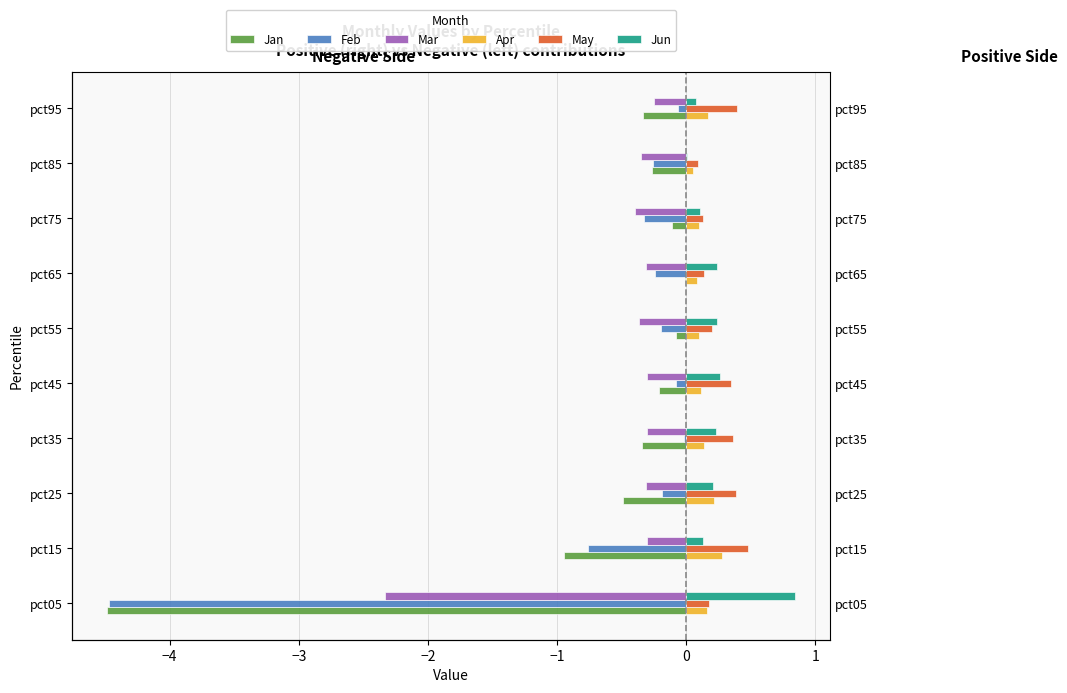

What is the minimum value shown in the chart?

-4.5